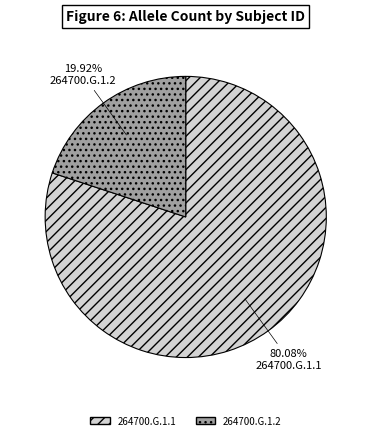

To the nearest percent, what portion does 264700.G.1.2 represent?

20%